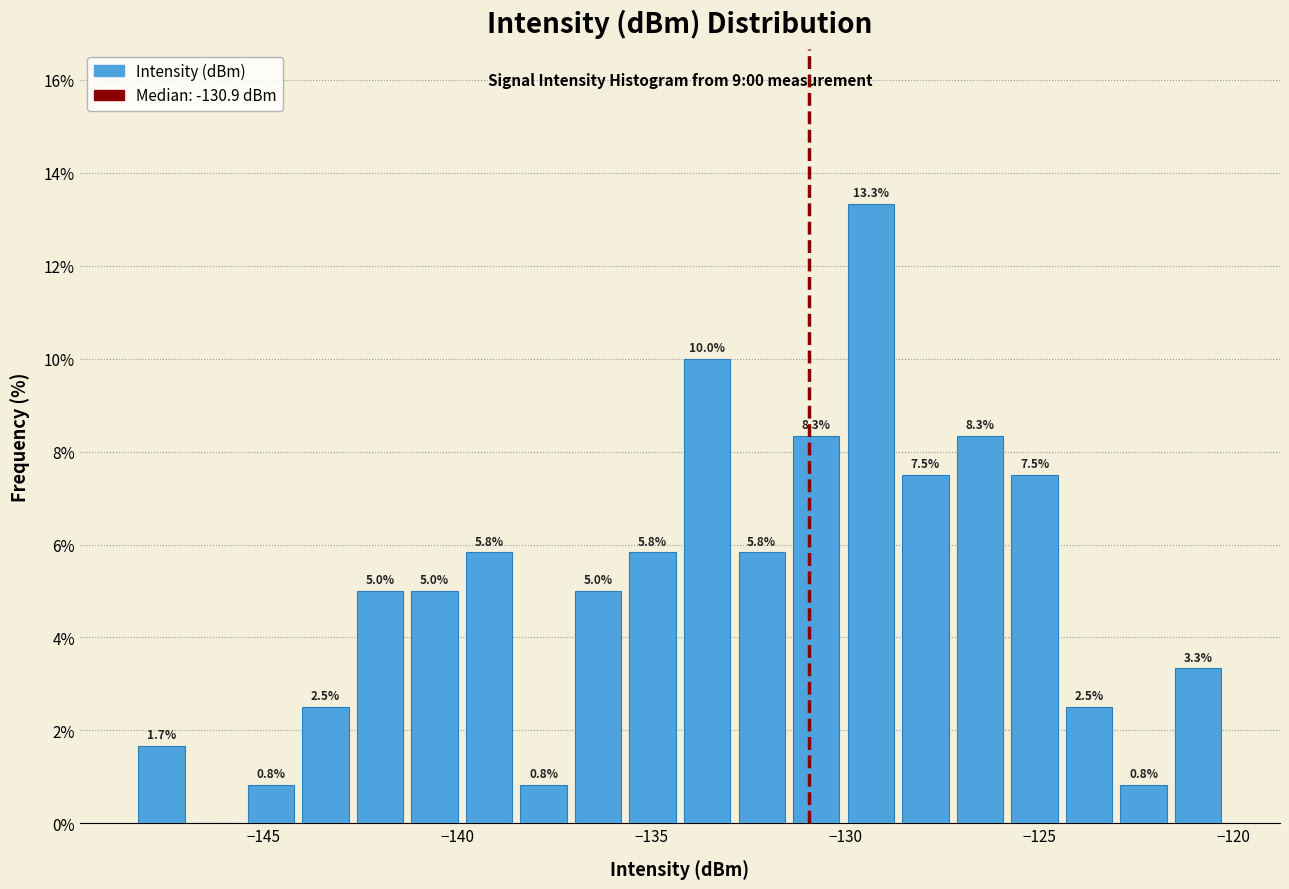

Read against the x-axis, roughly where is the centre of the tallest bar?

-129.5